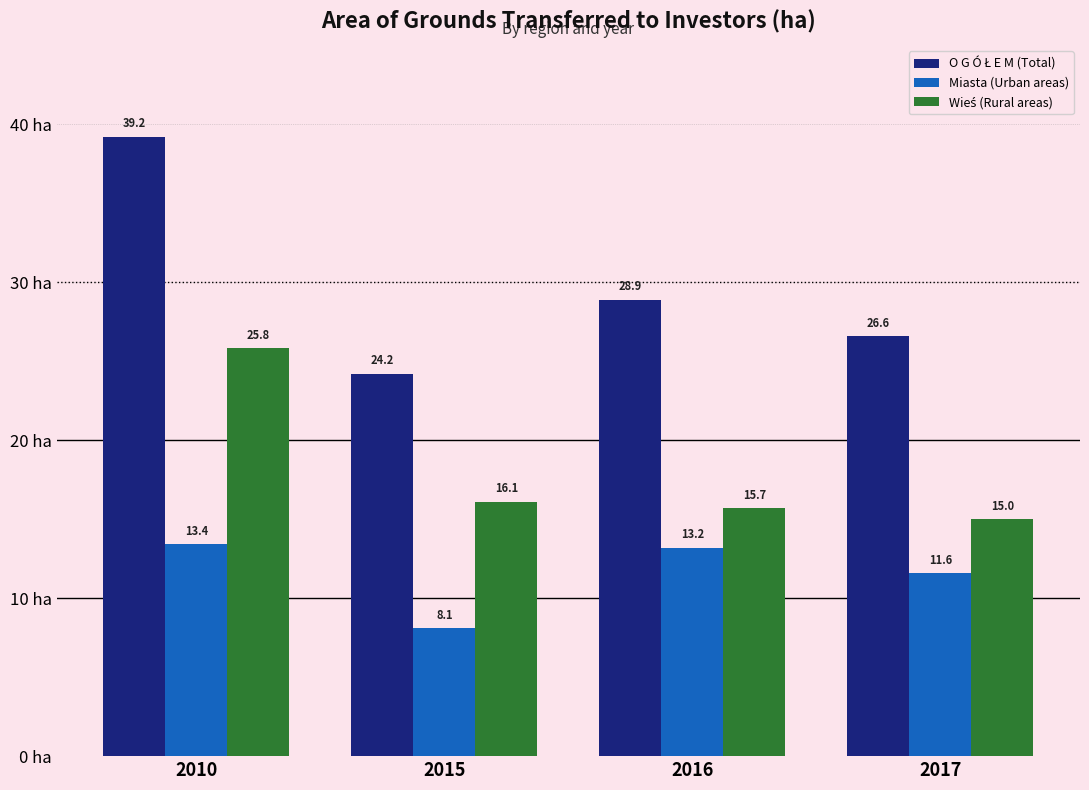

At how many categories does at least one series exceed 13?

4